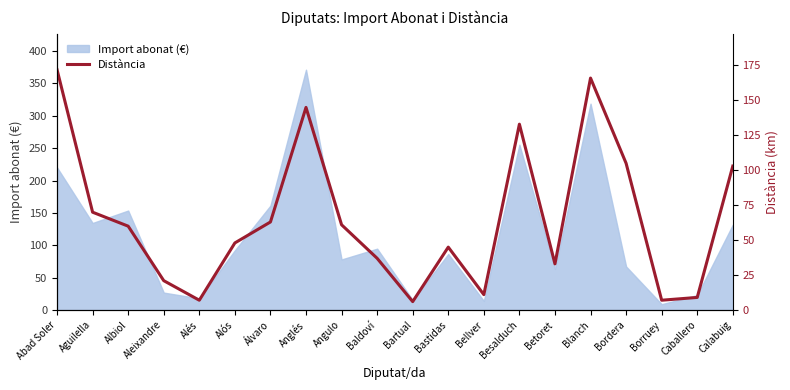

How many interior local valleys (lower than both neighbors) does the data have?

5